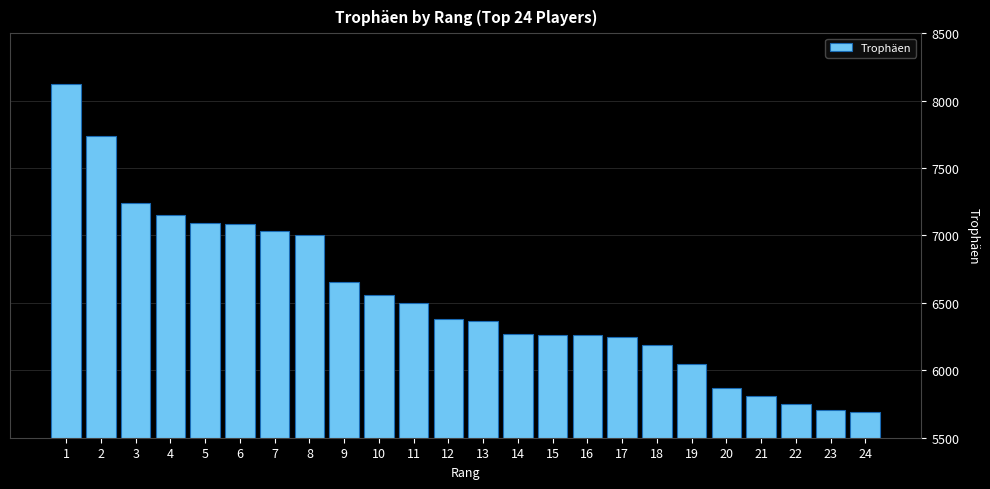

What is the value of the 12th bar from the left?

6384